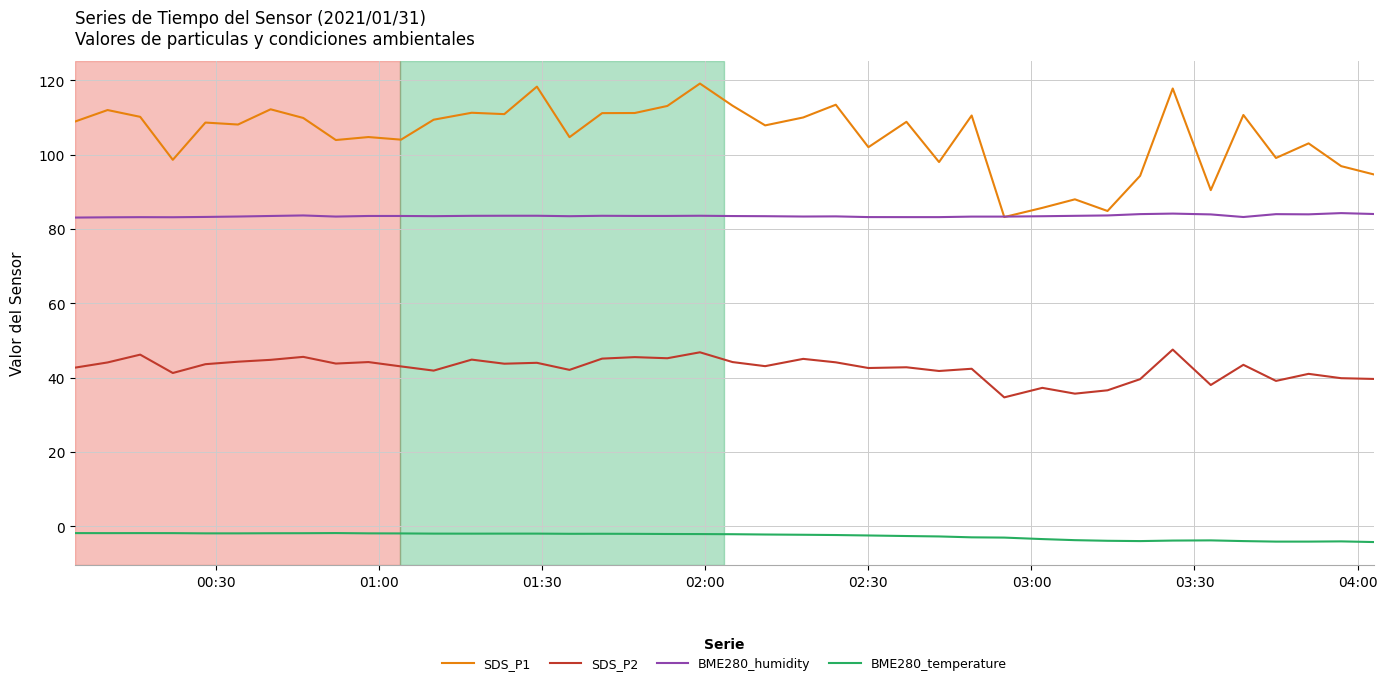

What are all the series names shown in the legend?

SDS_P1, SDS_P2, BME280_humidity, BME280_temperature